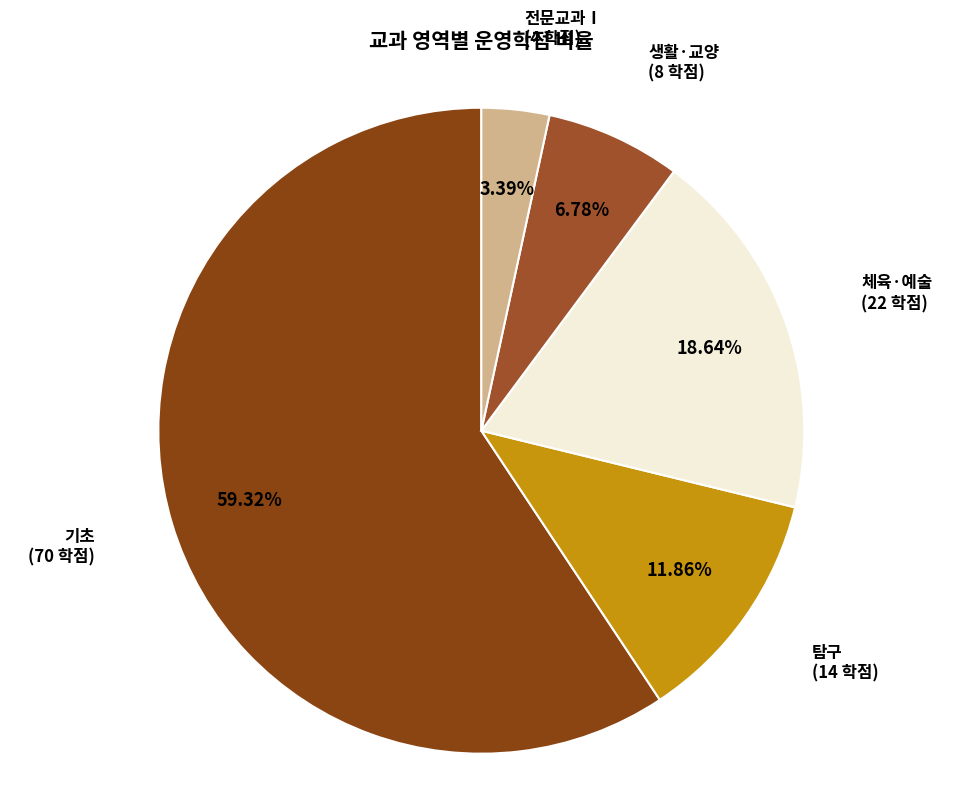

Count the number of slices in the pie.

5